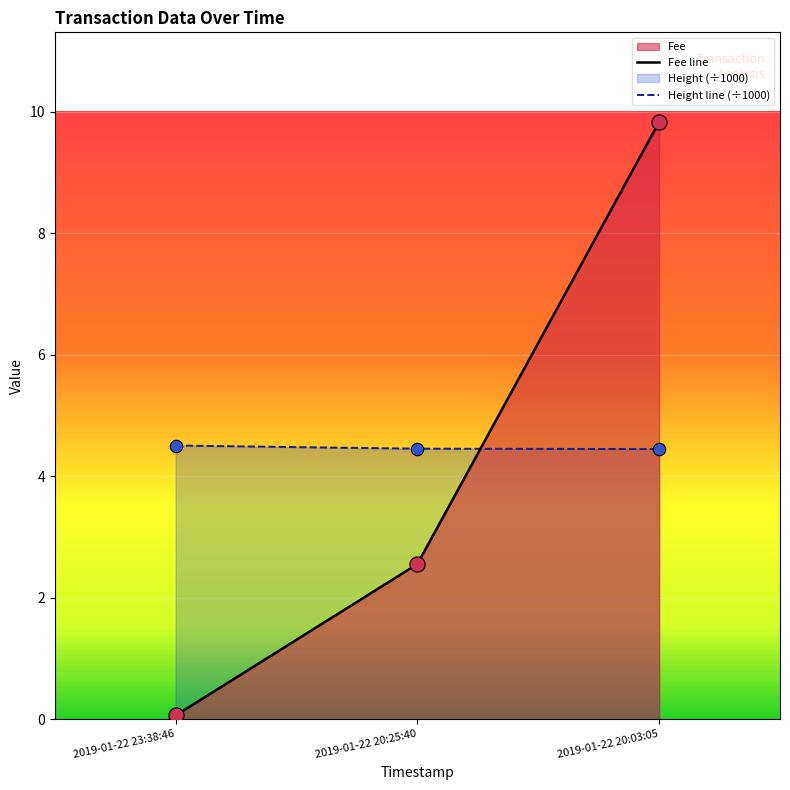

Which series contains the highest Y value?

Fee line